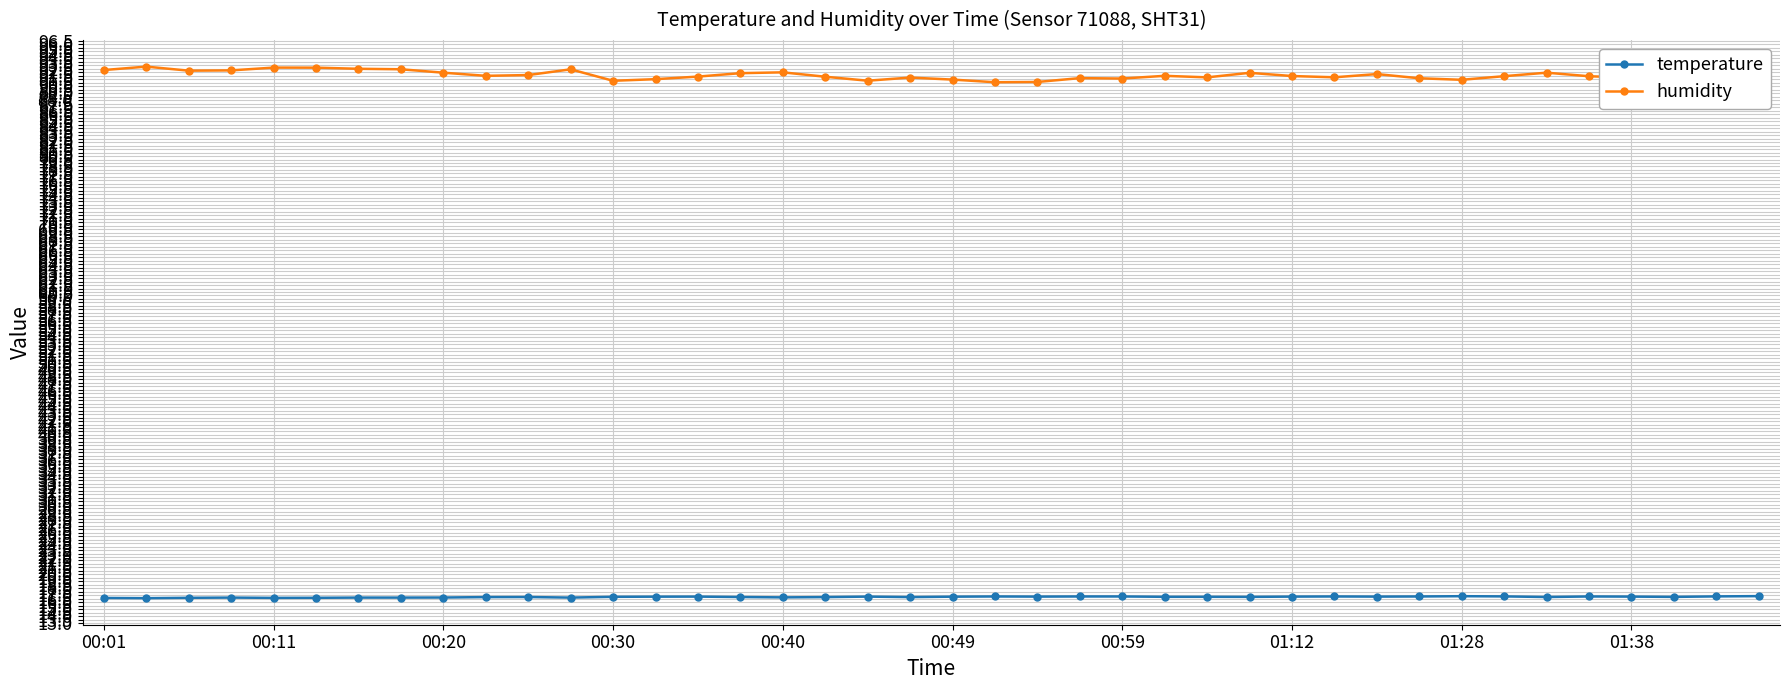

What is the greatest value displayed?

92.8